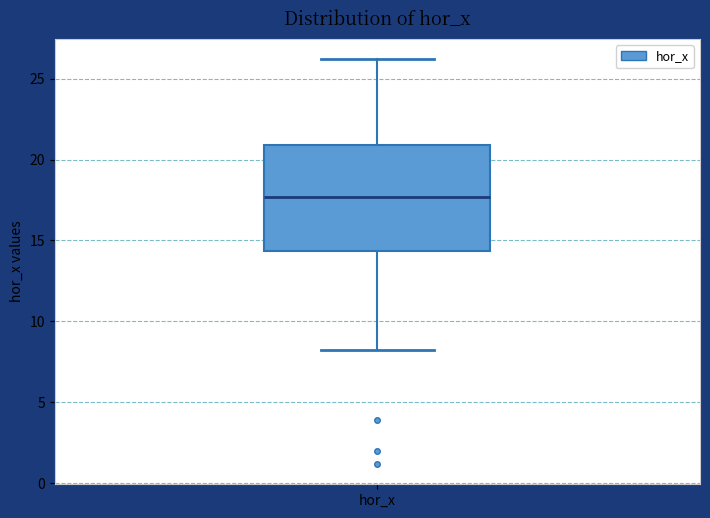

Read this box plot against the y-axis: the position of the median line, the range covered by the box, and the ends of both whiskers. The values are not printed on the chart, so give them approximately, as read against the axis.

median 17.5, box 14.5 to 21.0, whiskers 8.0 to 26.0